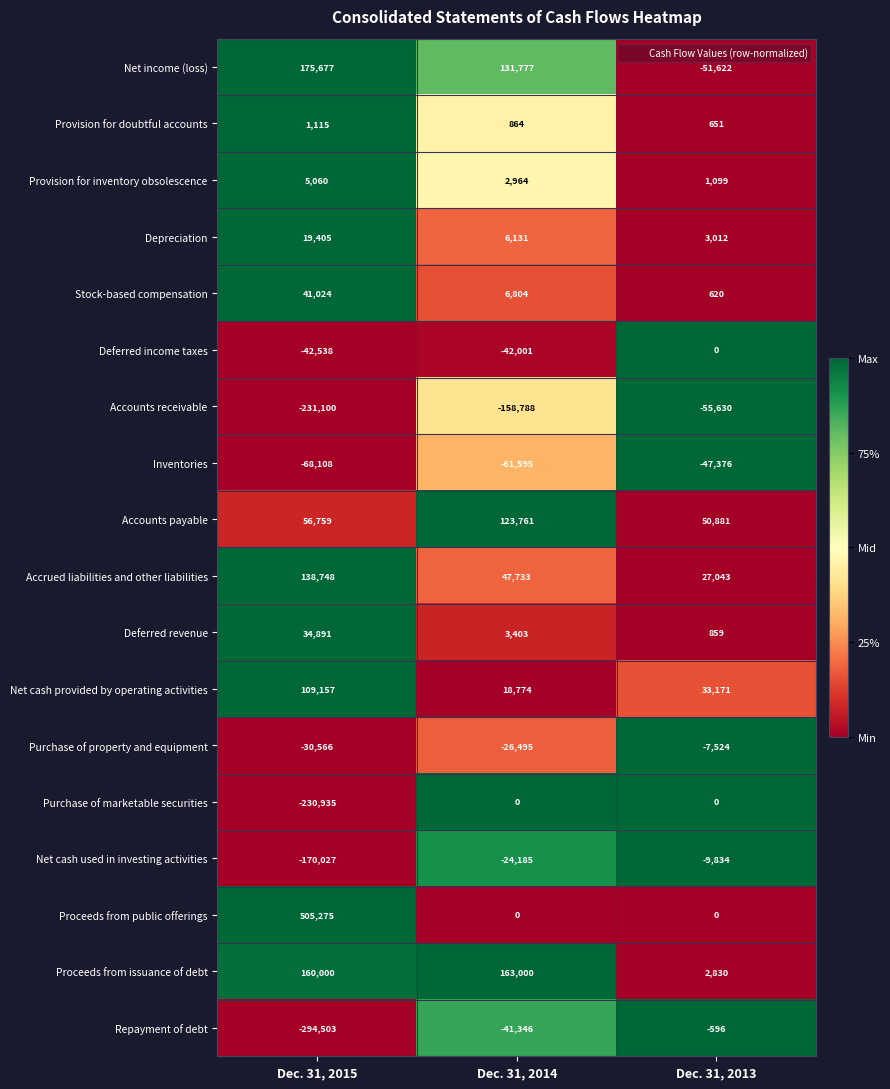

Which series has the largest total across all categories?

Proceeds from public offerings